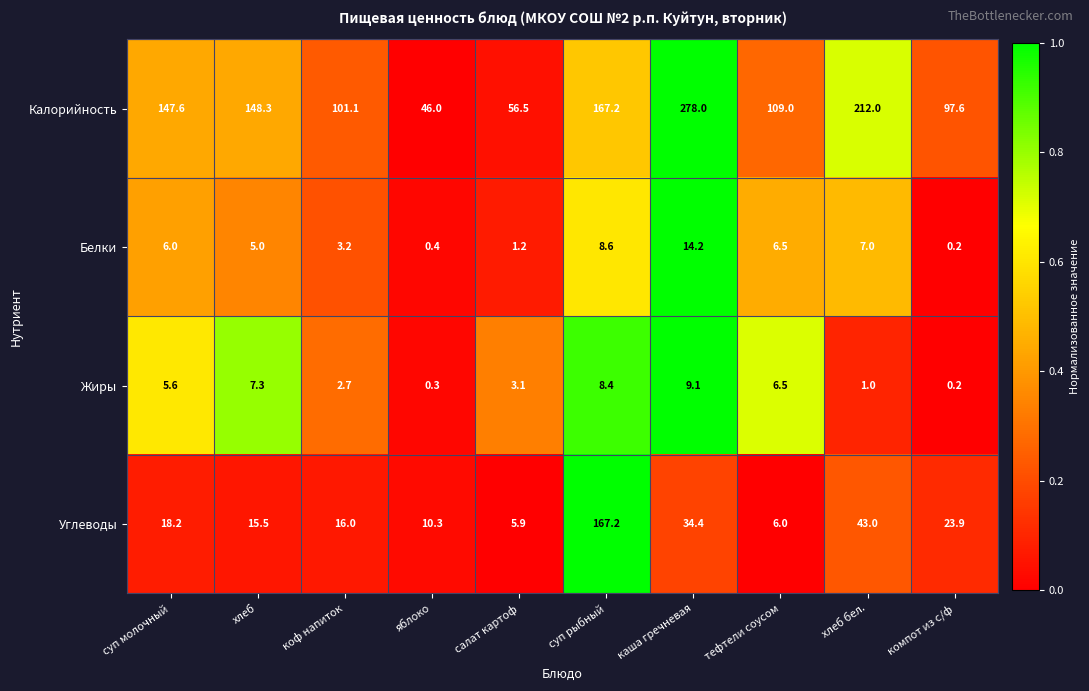

Is it true that Калорийность equals 45.5 at тефтели соусом?

False